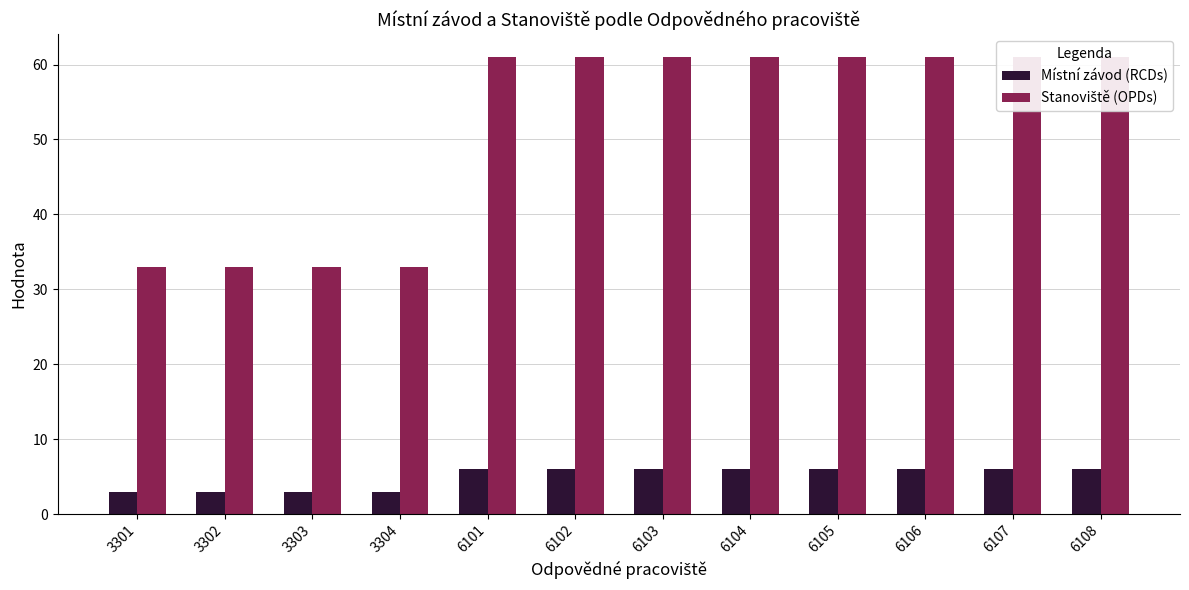

How many bars are there in total?

24